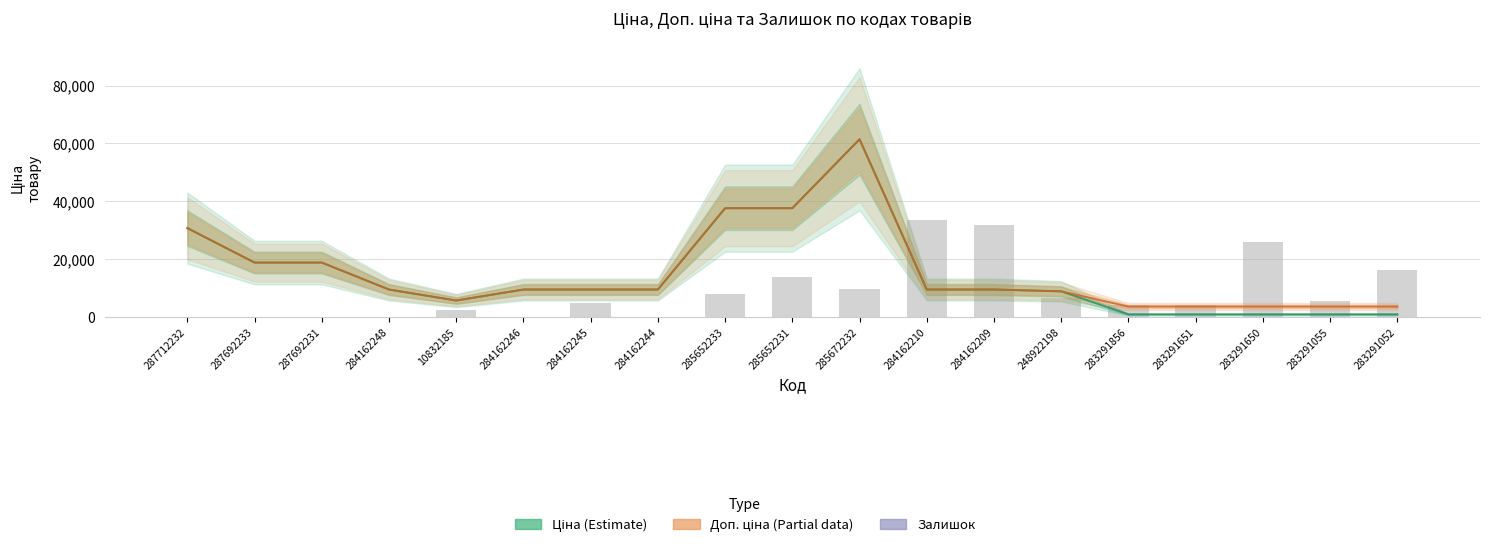

Reading left to right, what are all the values shown in this chart?

Ціна (Estimate): 30717.1	18796.8	18796.8	9480.1	5673.8	9480.1	9480.1	9480.1	37593.6	37593.6	61434.3	9480.1	9480.1	8856.7	895.9	895.9	895.9	895.9	895.9
Доп. ціна (Partial): 30717.1	18796.8	18796.8	9480.1	5673.8	9480.1	9480.1	9480.1	37593.6	37593.6	61434.3	9480.1	9480.1	8856.7	3583.6	3583.6	3583.6	3583.6	3583.6
Залишок: 0.0	0.0	0.0	0.0	2400.0	0.0	4800.0	0.0	7800.0	13800.0	9600.0	33600.0	31800.0	6600.0	4200.0	4200.0	25800.0	5400.0	16200.0